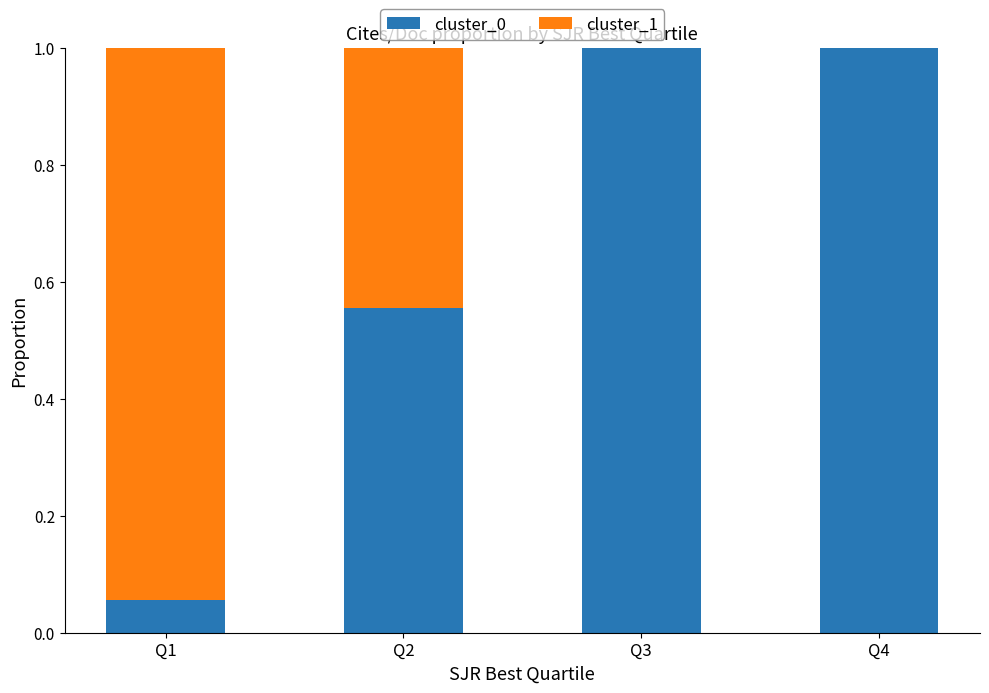

What is the sum of all cluster_0 values?

2.6